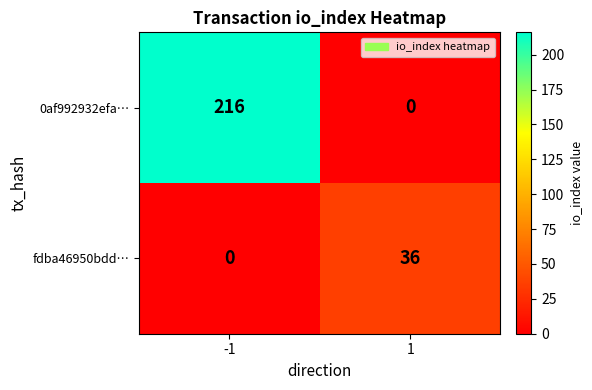

At how many categories does at least one series exceed 32?

2